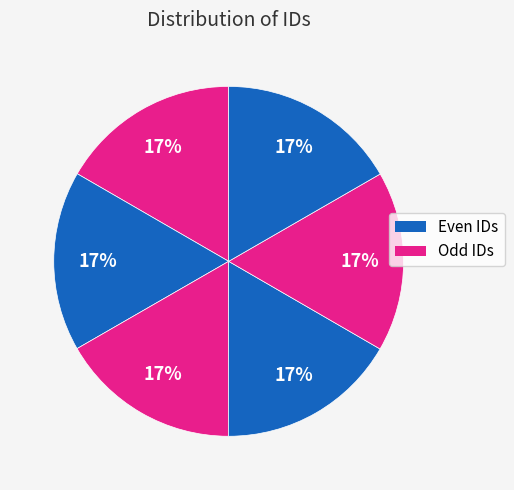

How many slices are in this pie chart?

6